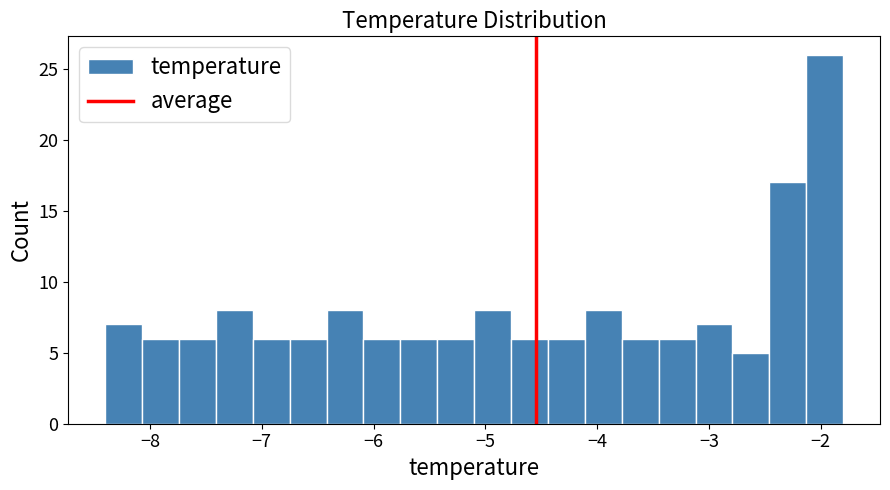

Around what value on the x-axis is the tallest bar? Give the approximate position of its centre, as read against the axis.

-2.0